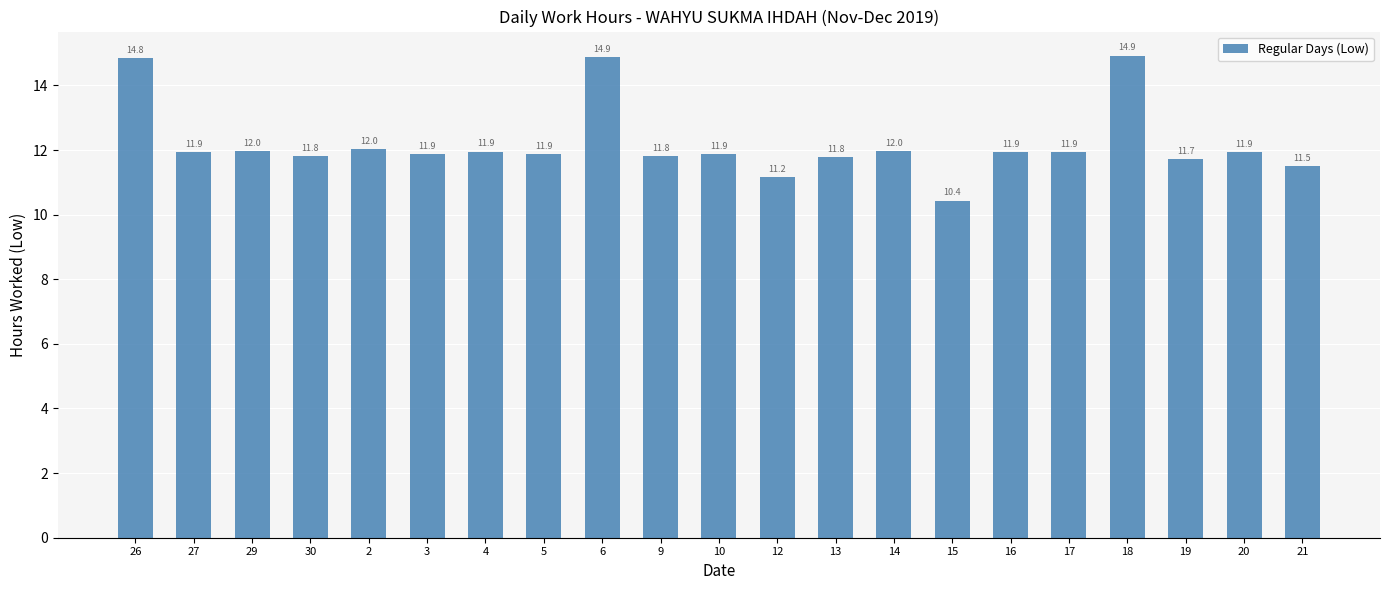

At which label does the data first exceed 11?

26